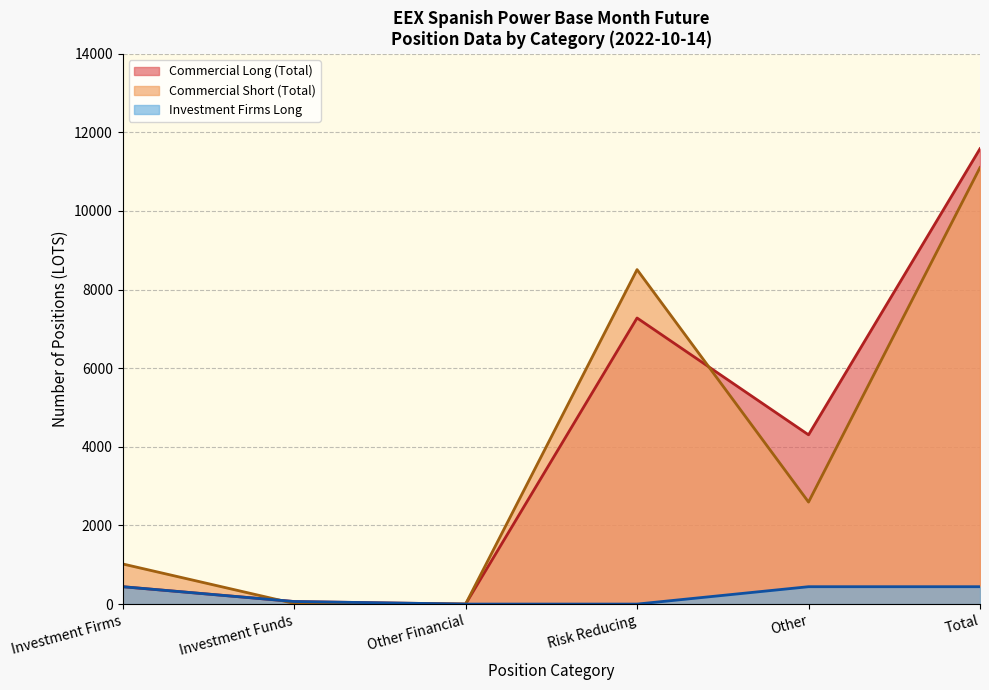

True or false: Short has more than 0 interior local peaks.

True